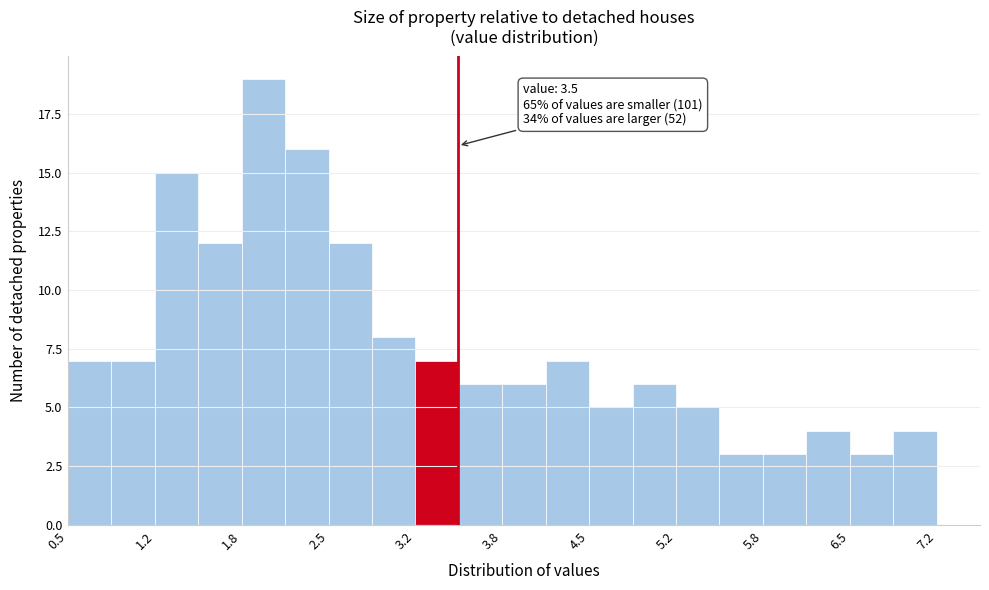

Read against the x-axis, roughly where is the centre of the tallest bar?

2.0